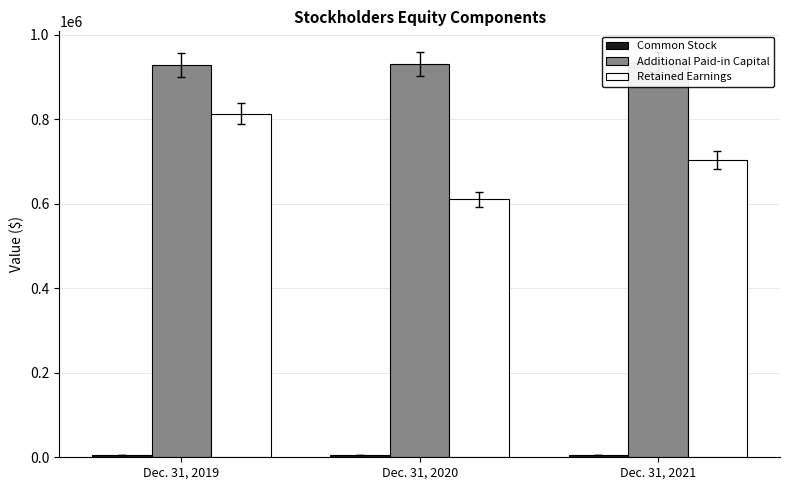

Which category has the highest value in the Retained Earnings series?

Dec. 31, 2019